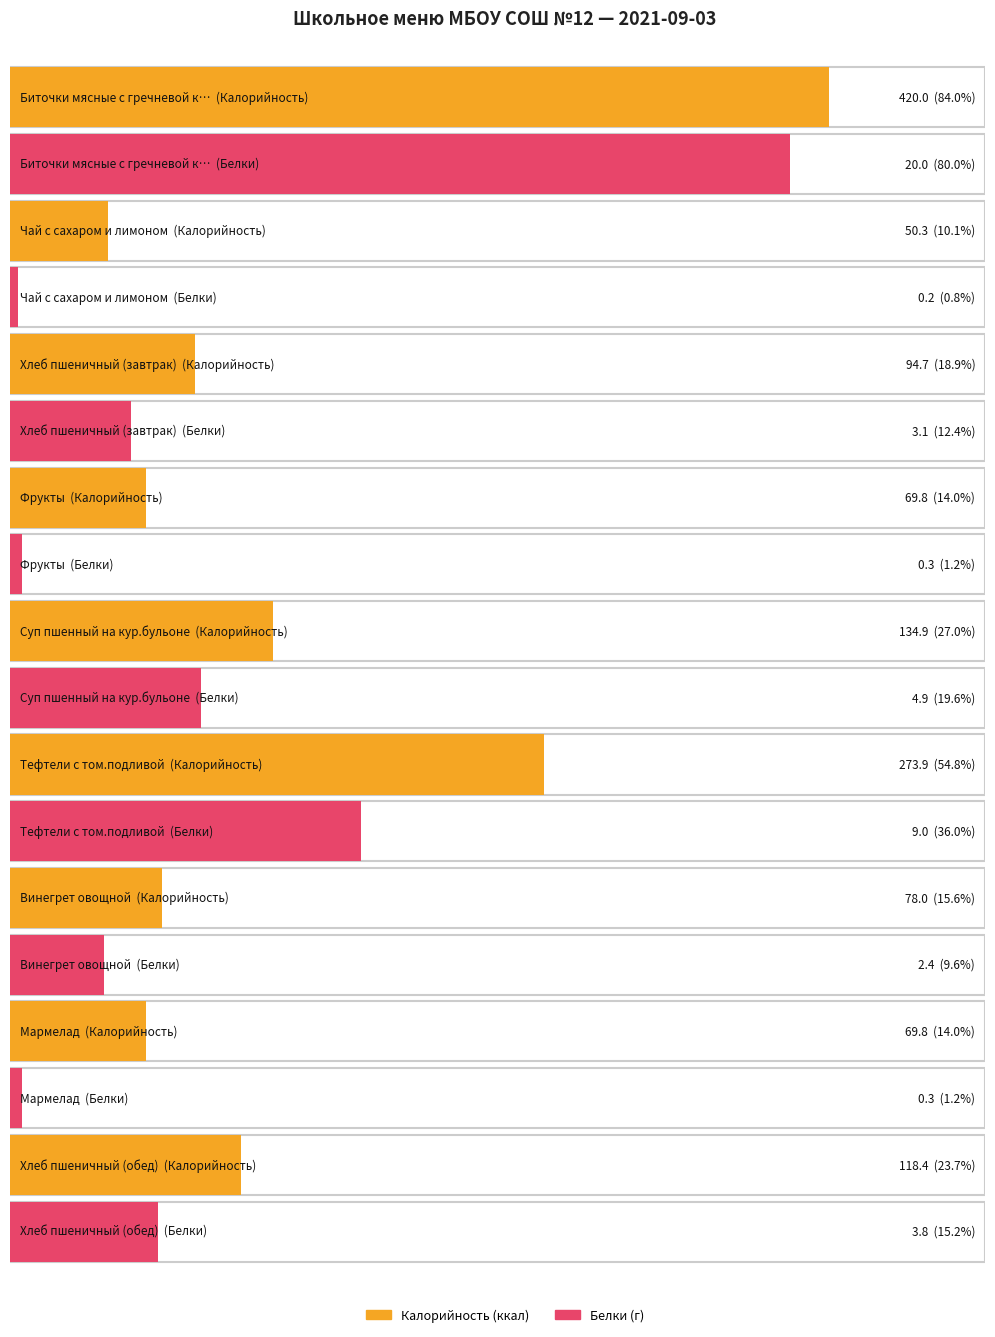

Does the chart contain stacked bars?

No